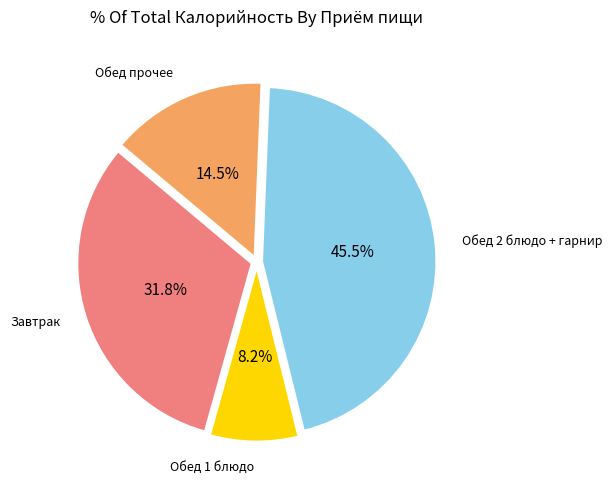

What is the ratio of the value at Обед прочее to the value at Завтрак?

0.5